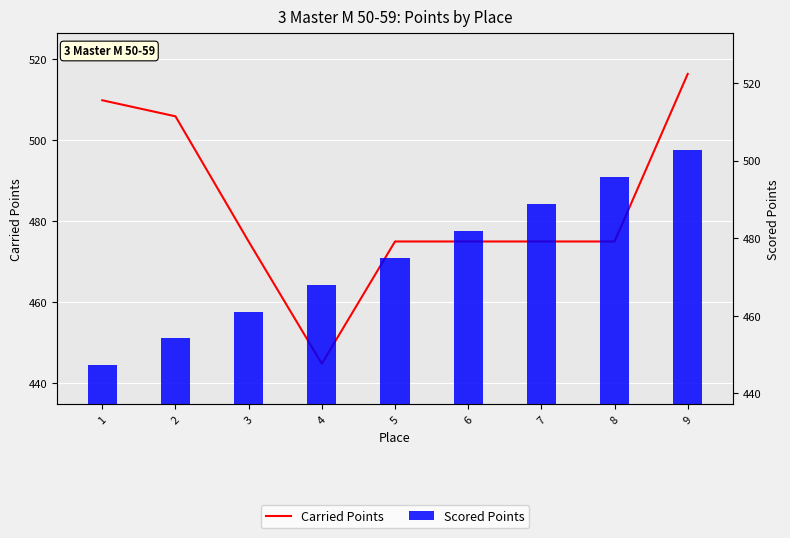

At which label is Carried Points closest to 480?

3